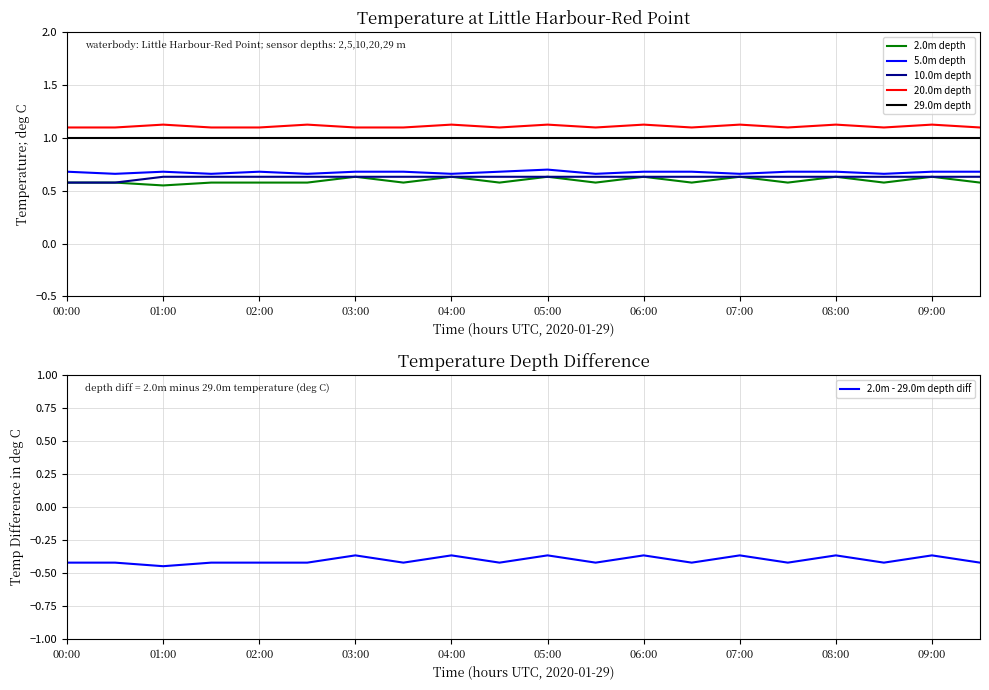

What is the approximate value of 10.0m depth at 00:00?

0.6